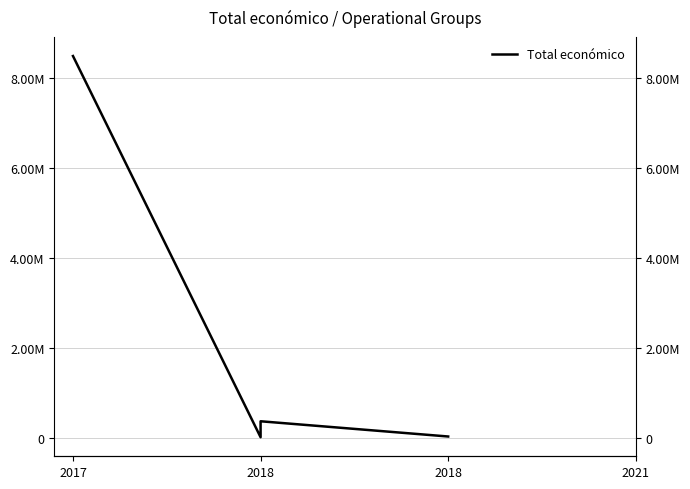

How many values are below 380777?

2